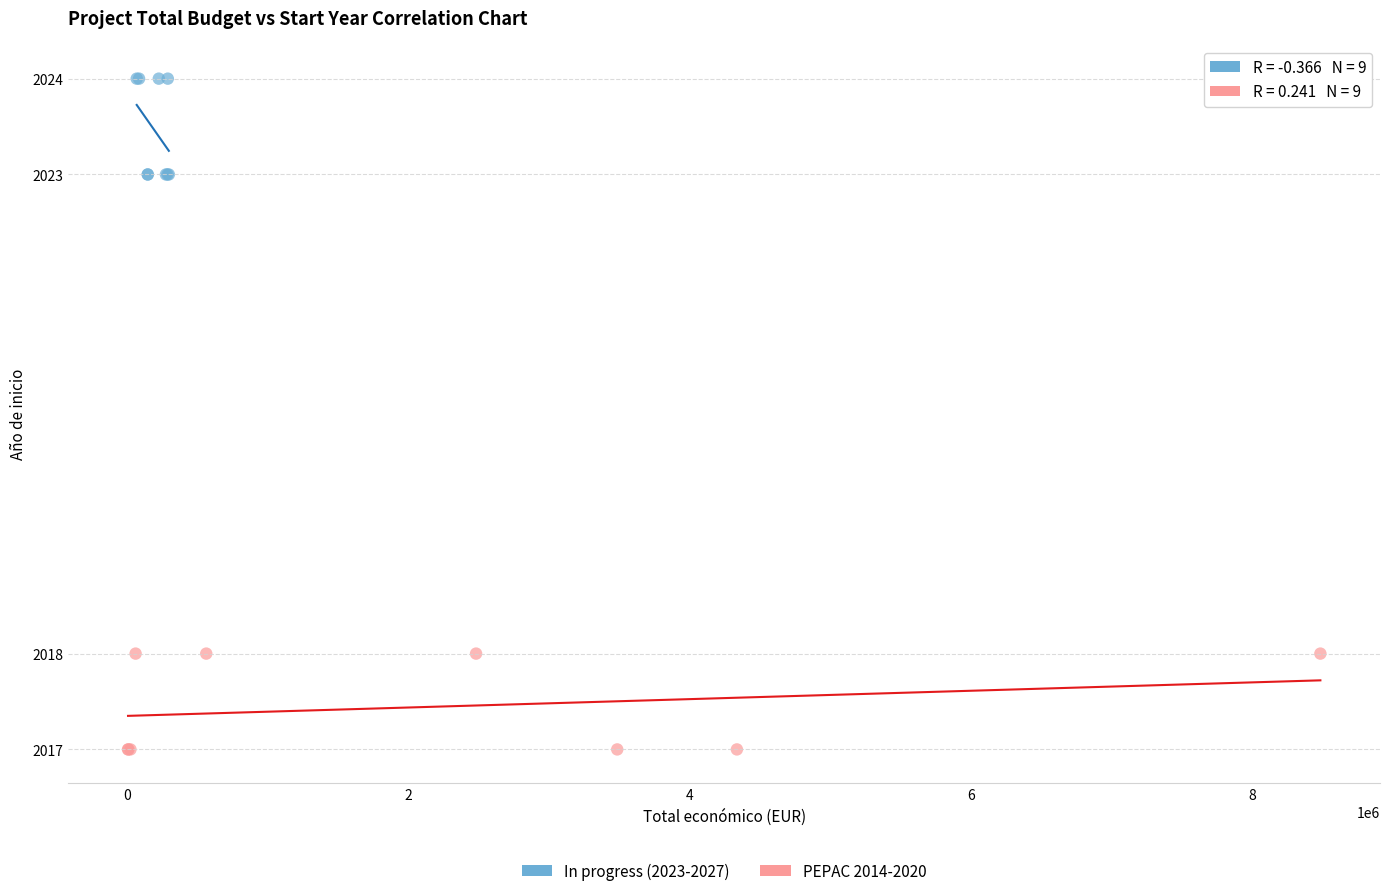

Which series reaches the maximum Y coordinate?

In progress (2023-2027)